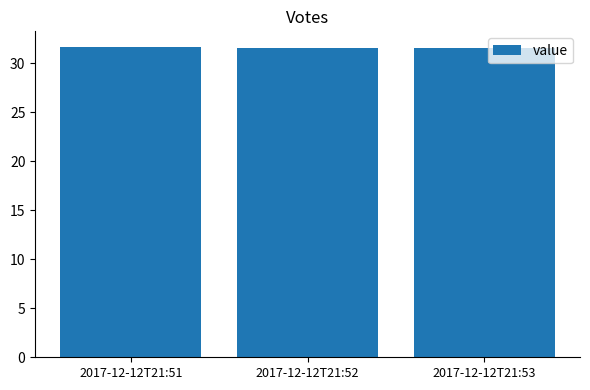

What is the sum of the values at 2017-12-12T21:51 and 2017-12-12T21:53?

63.2